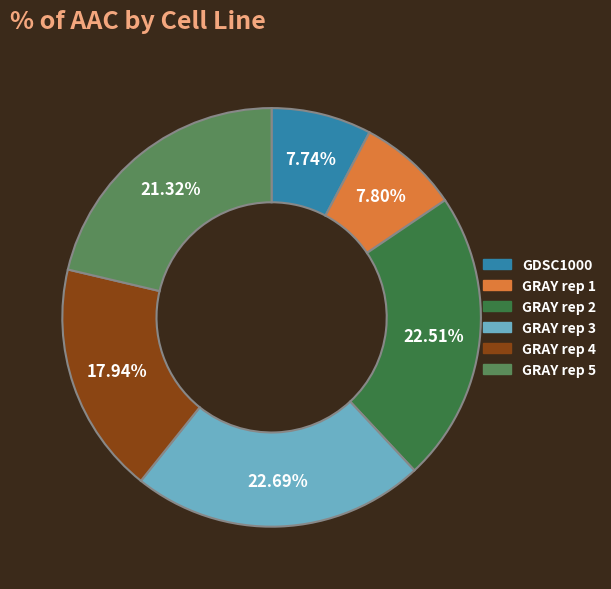

How many segments does this pie chart have?

6